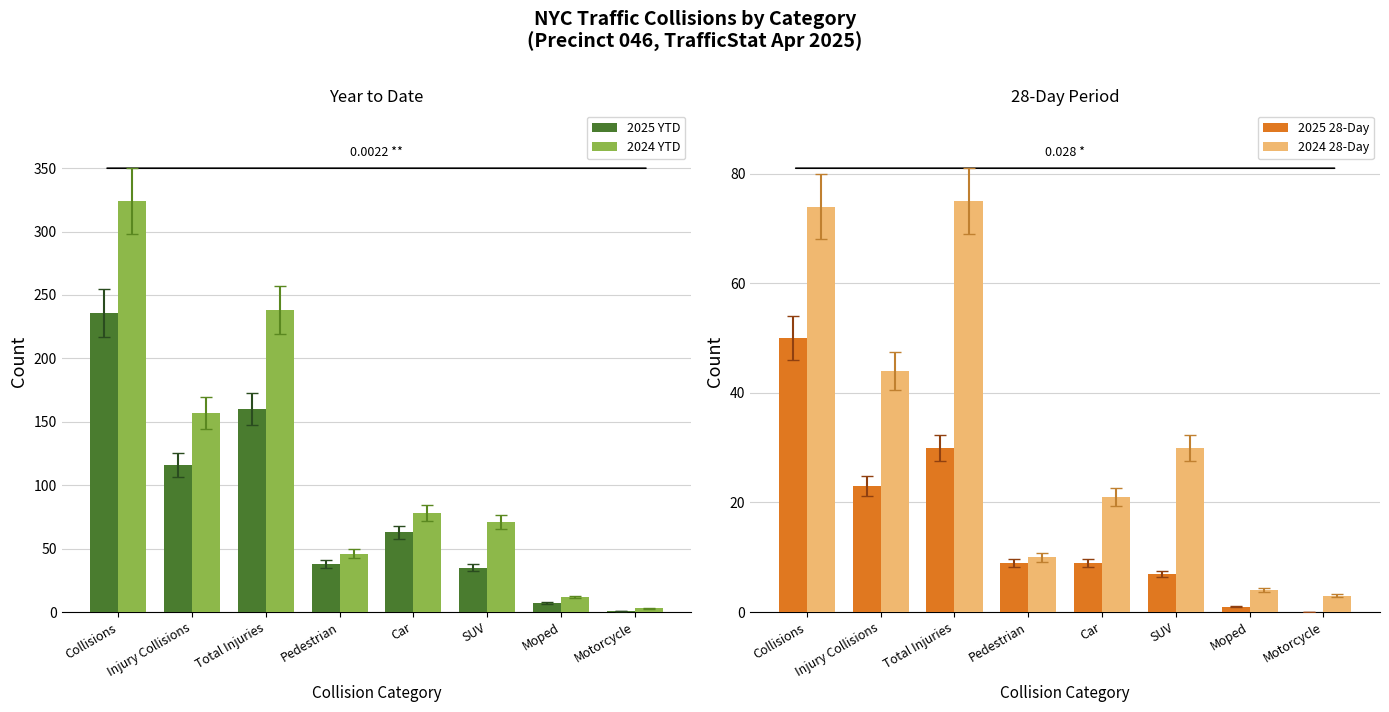

Is it true that 2024 YTD equals 153 at Total Injuries?

False